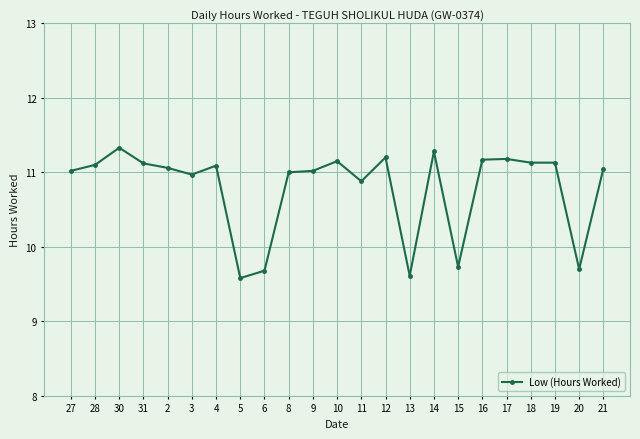

What is the sum of the values at 6 and 2?

20.7